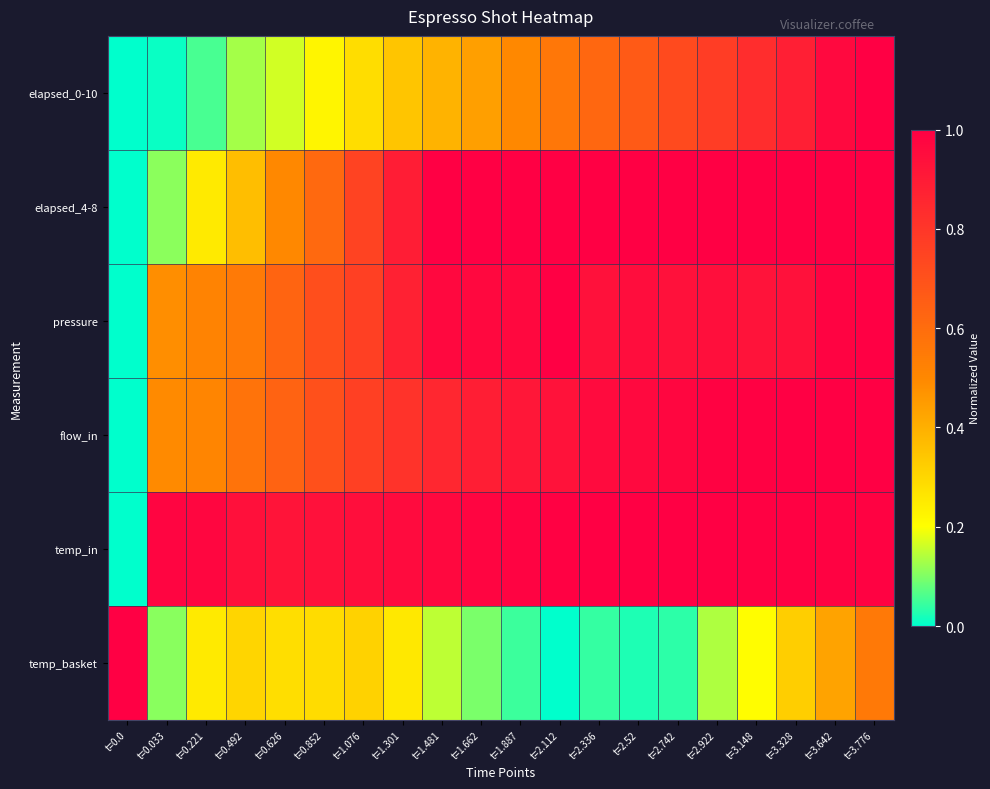

Which series has the largest total across all categories?

temp_in